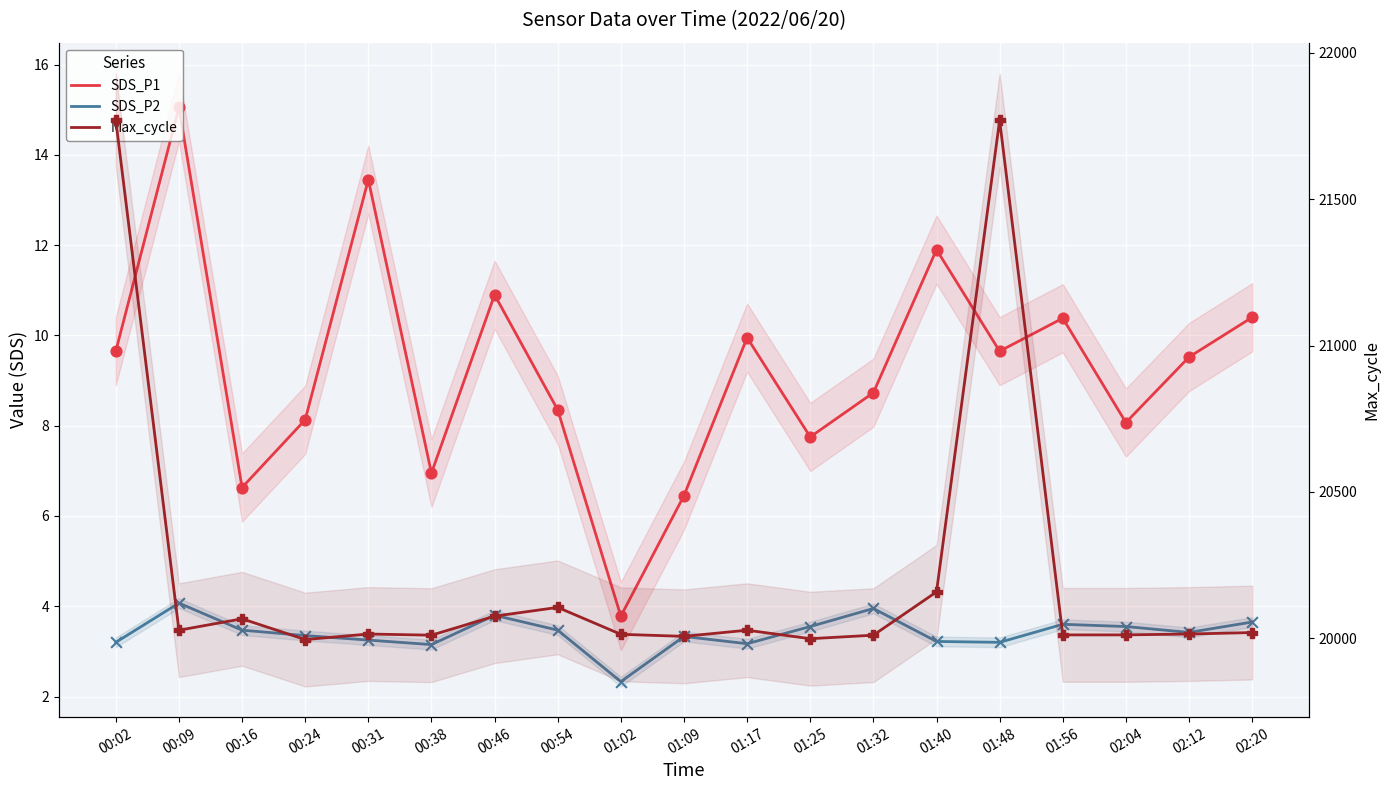

Which series reaches the minimum Y coordinate?

SDS_P2